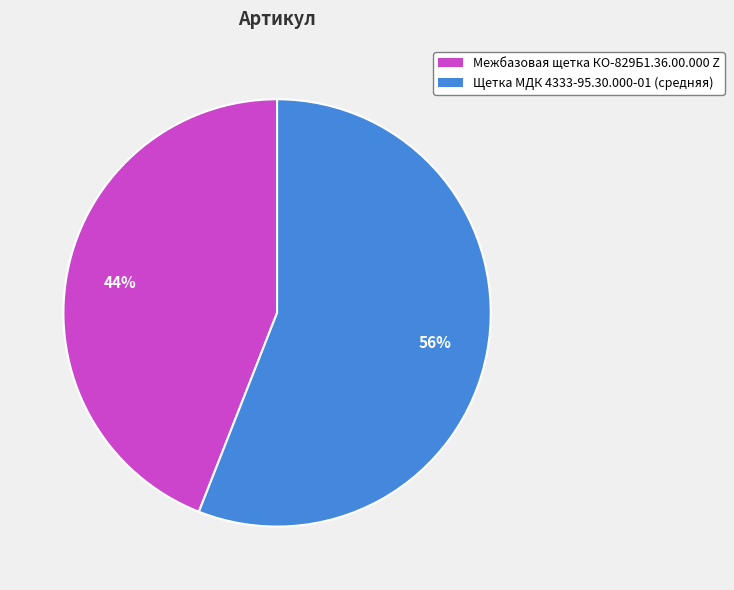

What percentage is the Межбазовая щетка КО-829Б1.36.00.000 Z slice, to the nearest percent?

44%